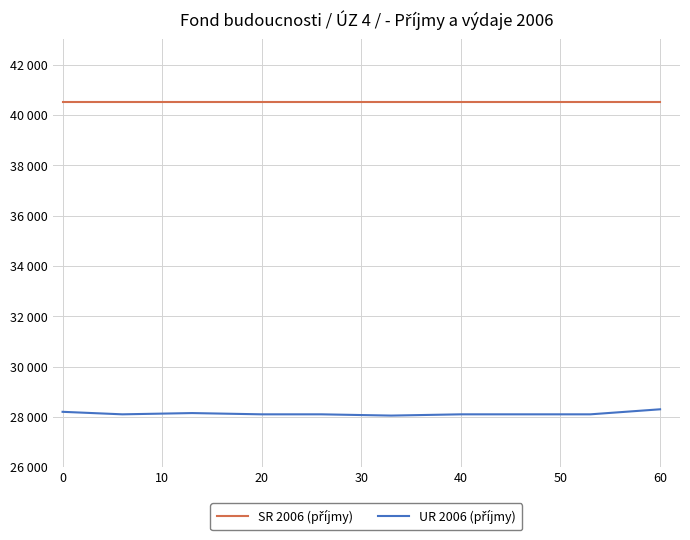

Is this an area chart (filled region under the line)?

No